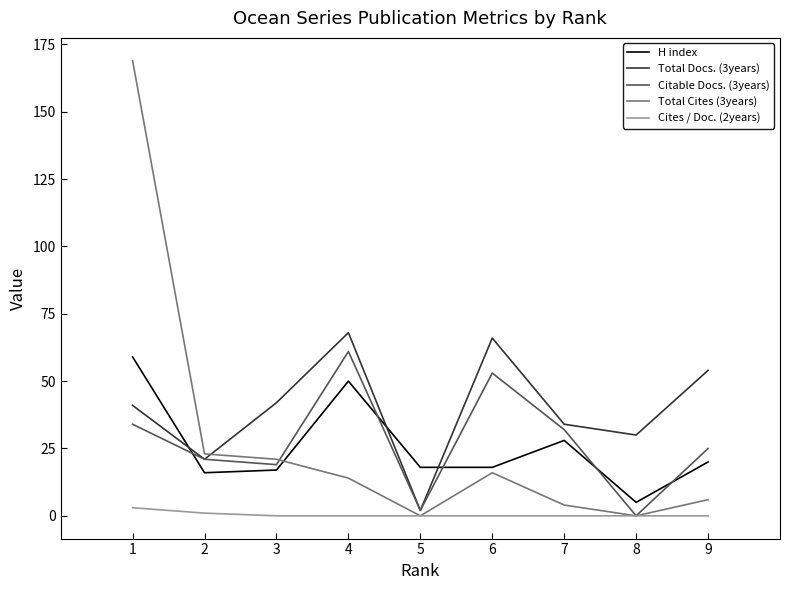

Which series changed the most between 6 and 9?

Citable Docs. (3years)